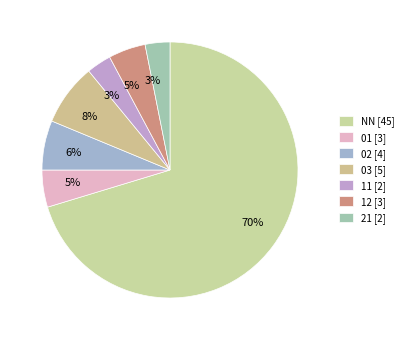

How many segments does this pie chart have?

7